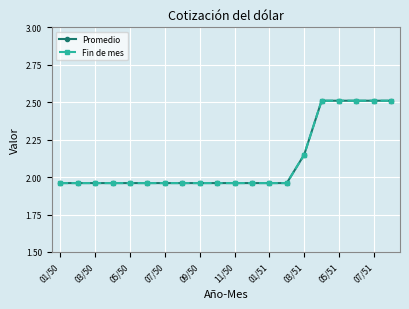

Reading left to right, what are all the values shown in this chart?

Promedio: 2.0	2.0	2.0	2.0	2.0	2.0	2.0	2.0	2.0	2.0	2.0	2.0	2.0	2.0	2.1	2.5	2.5	2.5	2.5	2.5
Fin de mes: 2.0	2.0	2.0	2.0	2.0	2.0	2.0	2.0	2.0	2.0	2.0	2.0	2.0	2.0	2.1	2.5	2.5	2.5	2.5	2.5